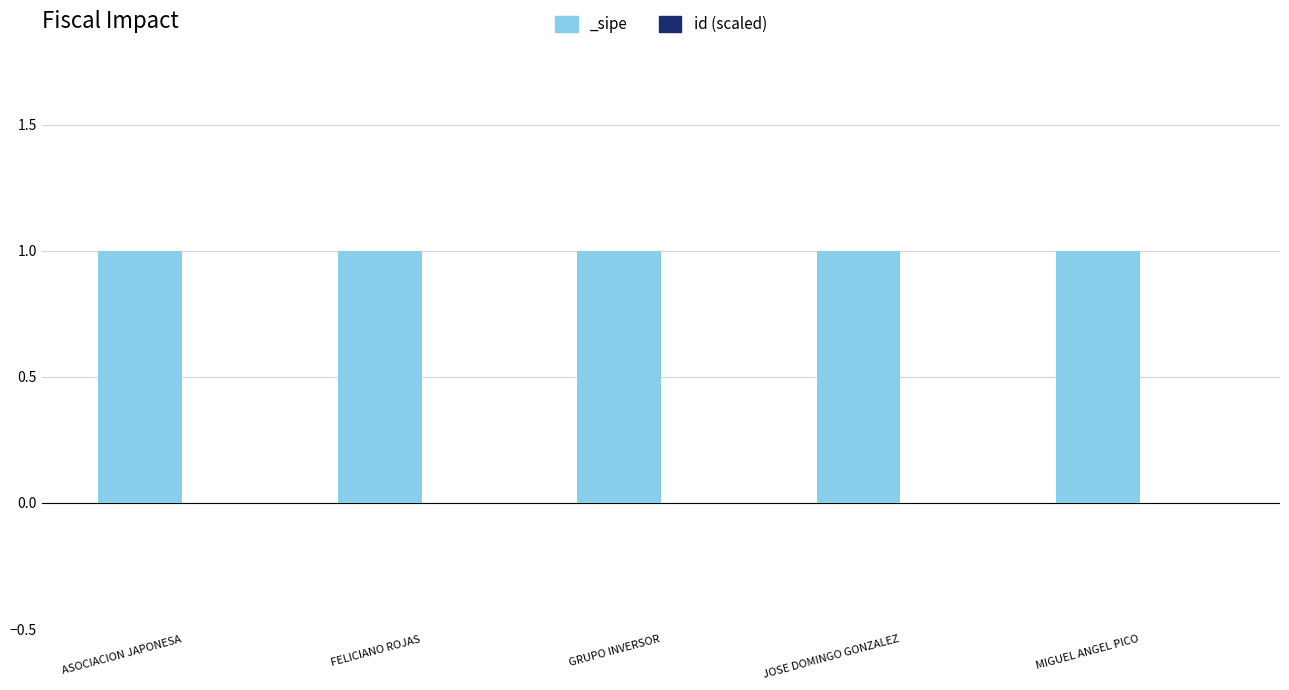

Count the number of categories in the chart.

5